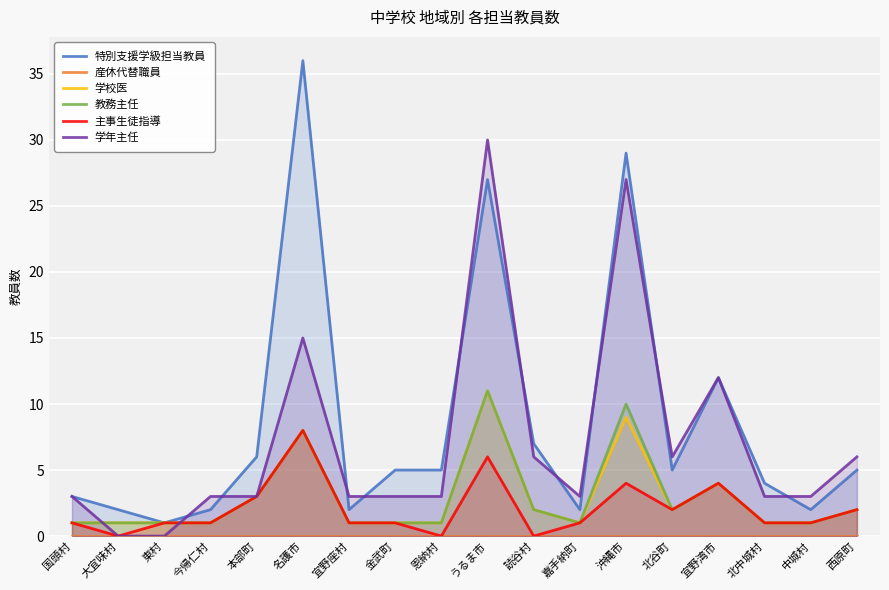

What position from the right is 北谷町?

5